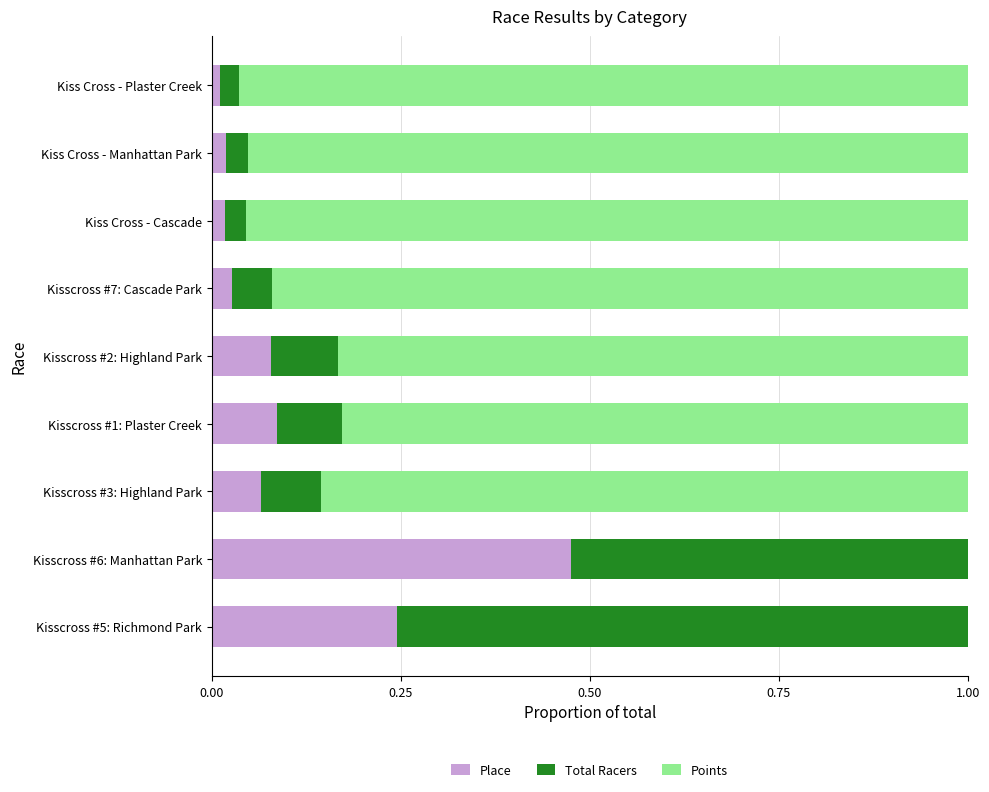

At which label does Place reach its peak?

Kisscross #6: Manhattan Park